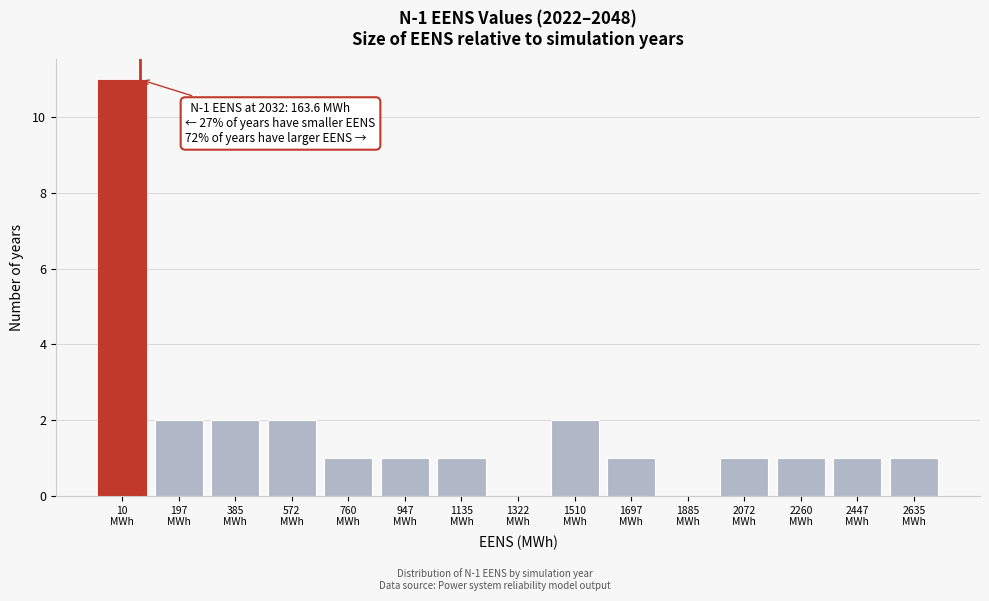

What is the sum of all values?

27